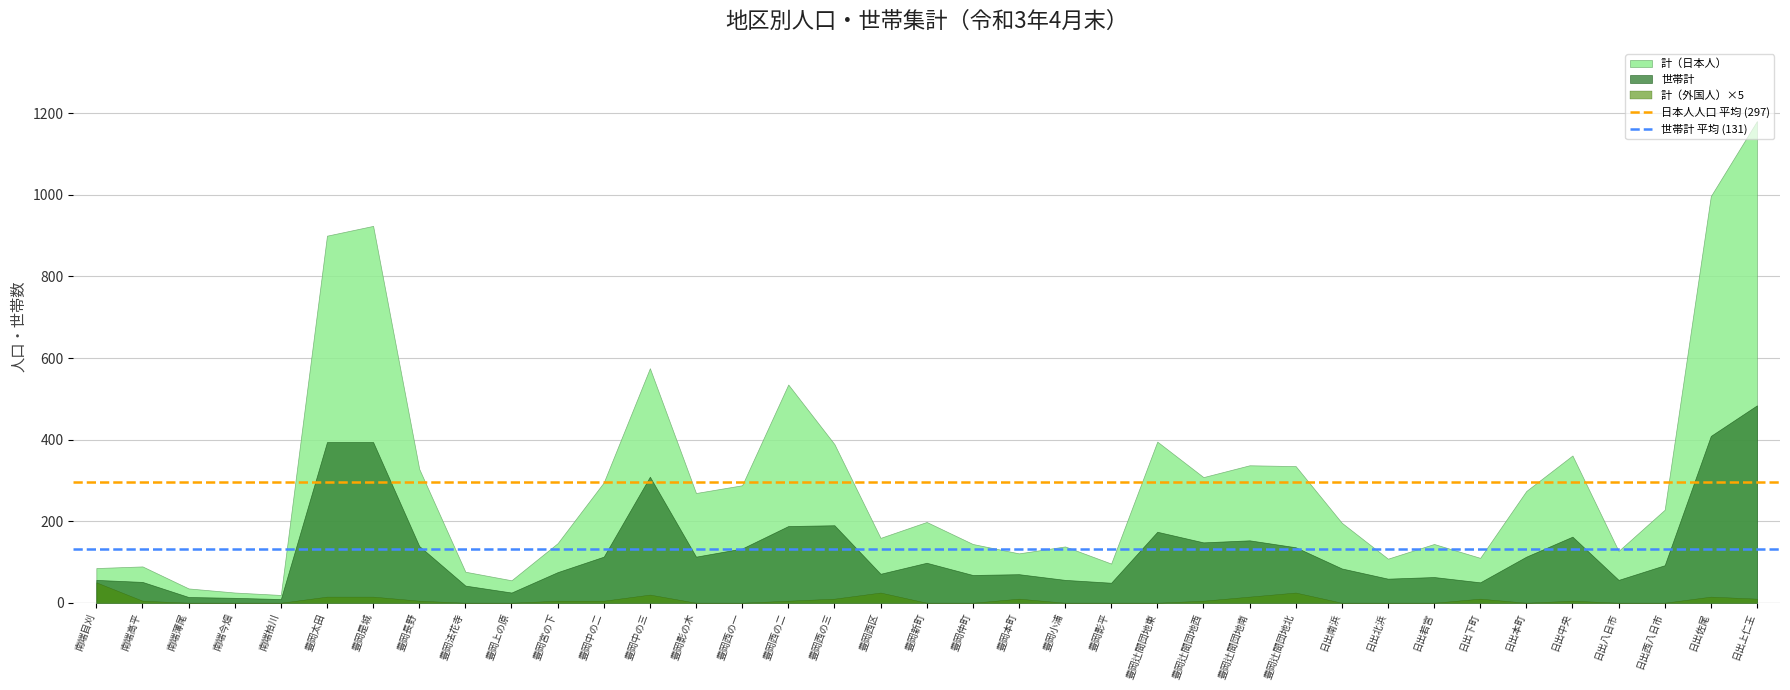

What value does the 計（日本人） series have at 日出本町?

274